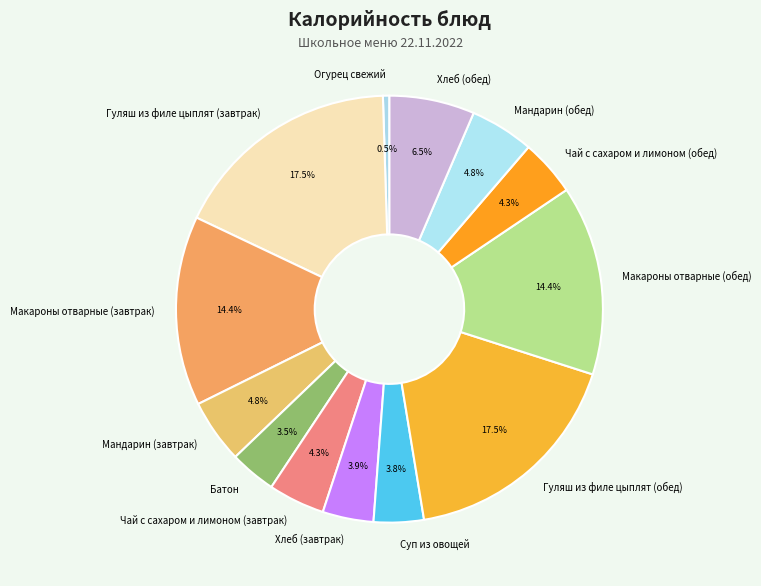

Which category has the smallest portion of the pie?

Огурец свежий